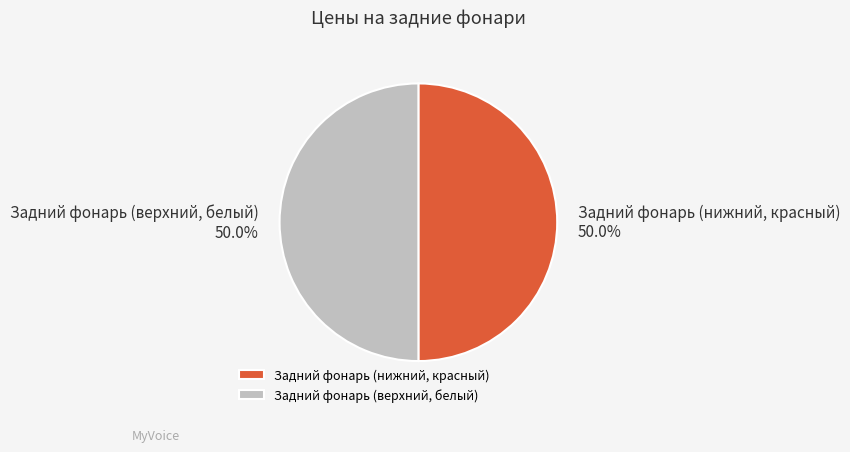

Approximately how many times larger is the value at Задний фонарь (нижний, красный) compared to Задний фонарь (верхний, белый)?

1.0